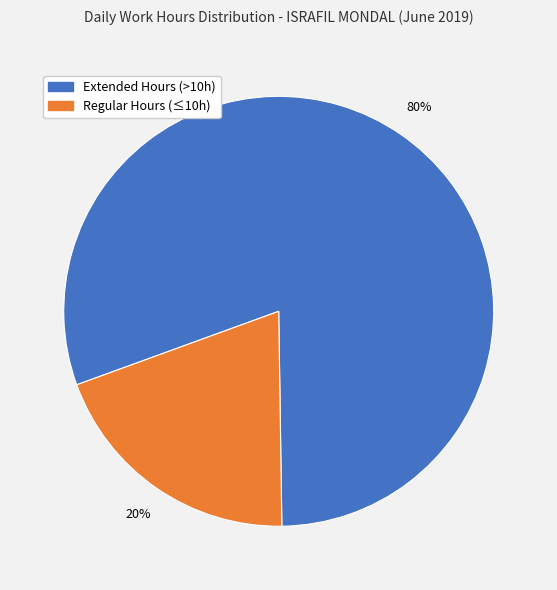

To the nearest percent, what is the average slice percentage?

50%